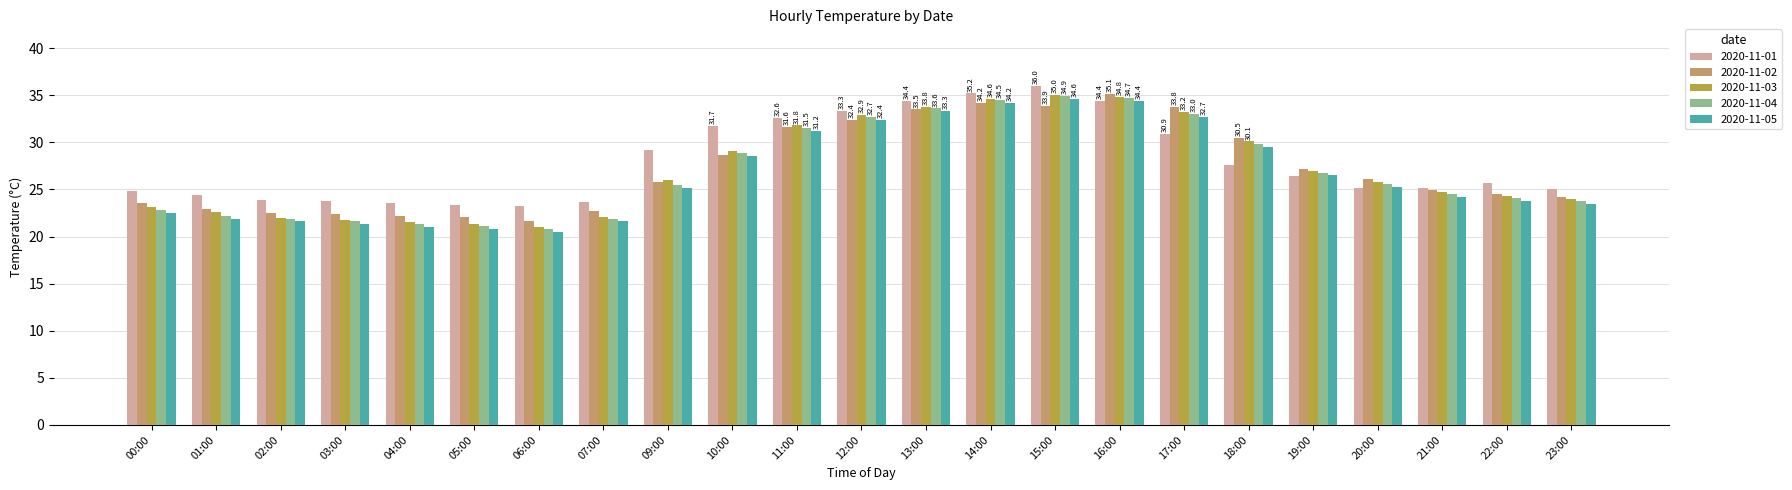

What is the sum of the 2020-11-01 values at 09:00 and 01:00?

53.6